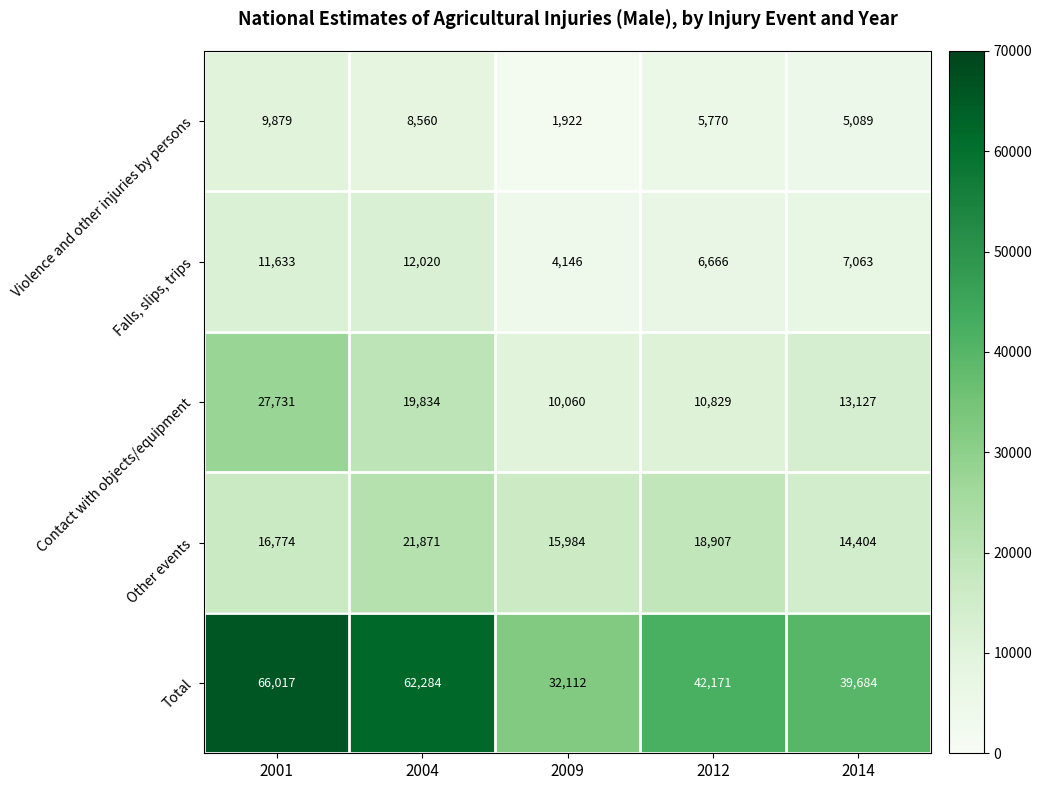

What is the sum of the Total values at 2004 and 2014?

101968